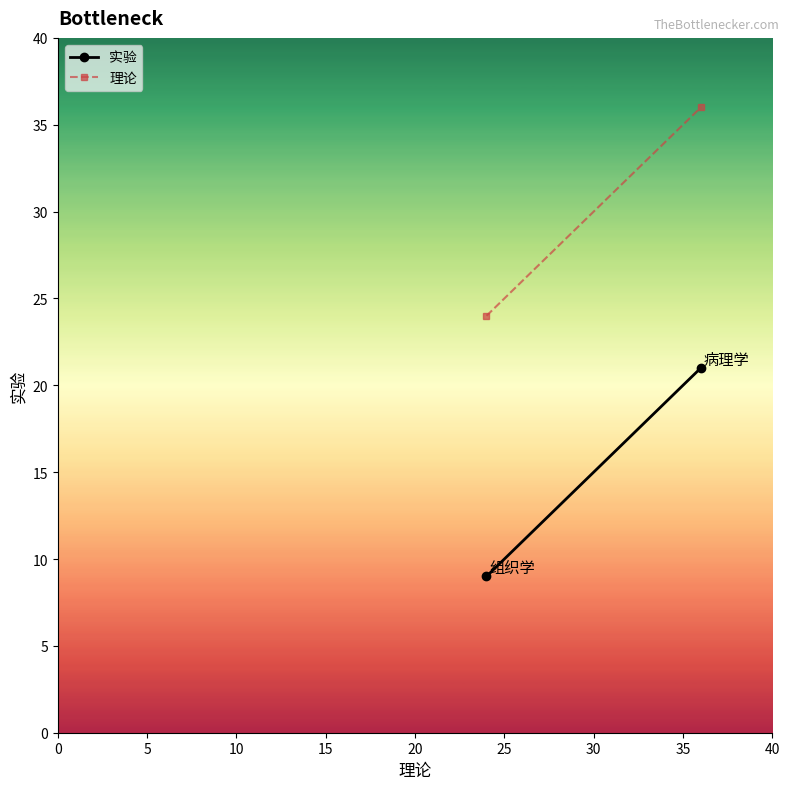

What is the greatest value displayed?

36